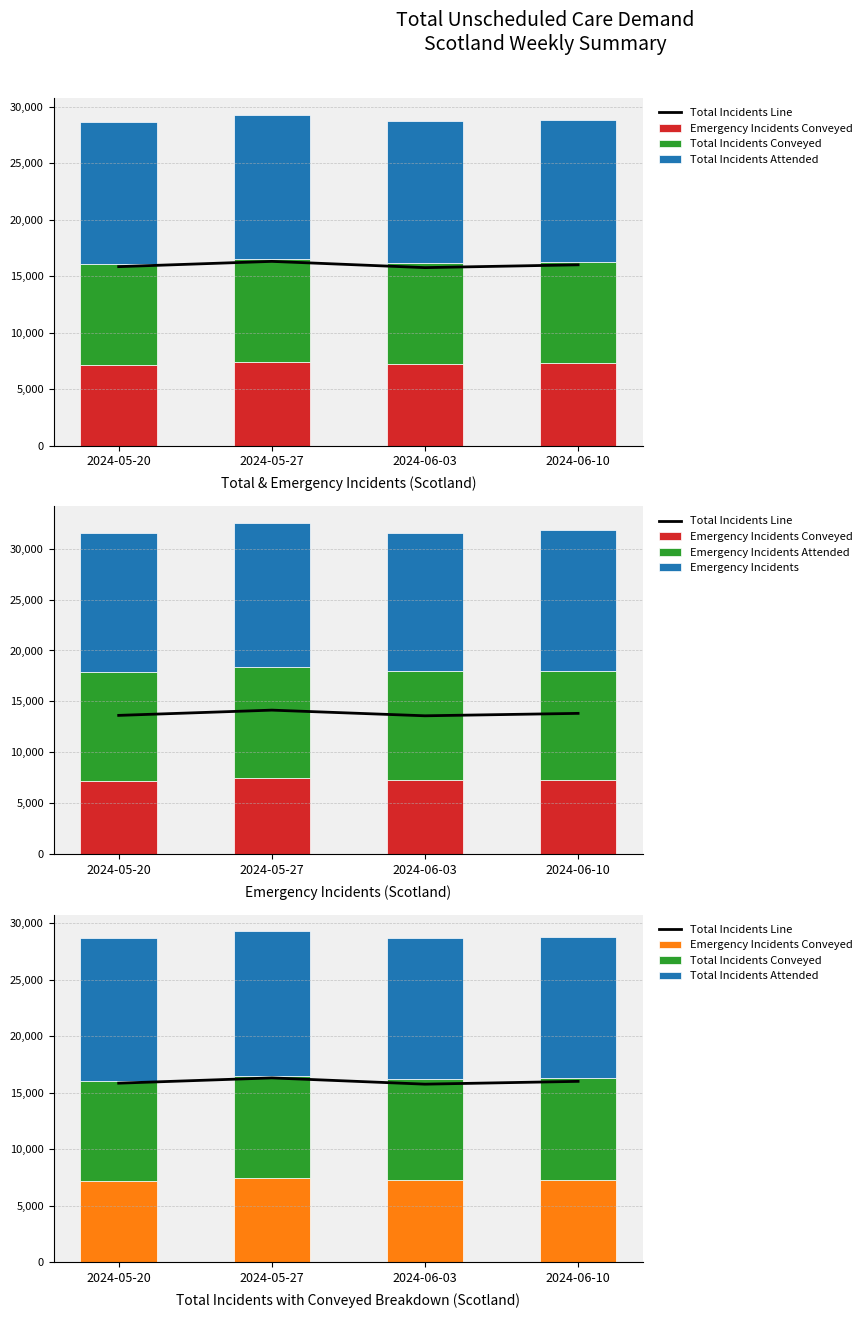

True or false: Total Incidents Attended has a value of 12517 at 2024-06-10.

True